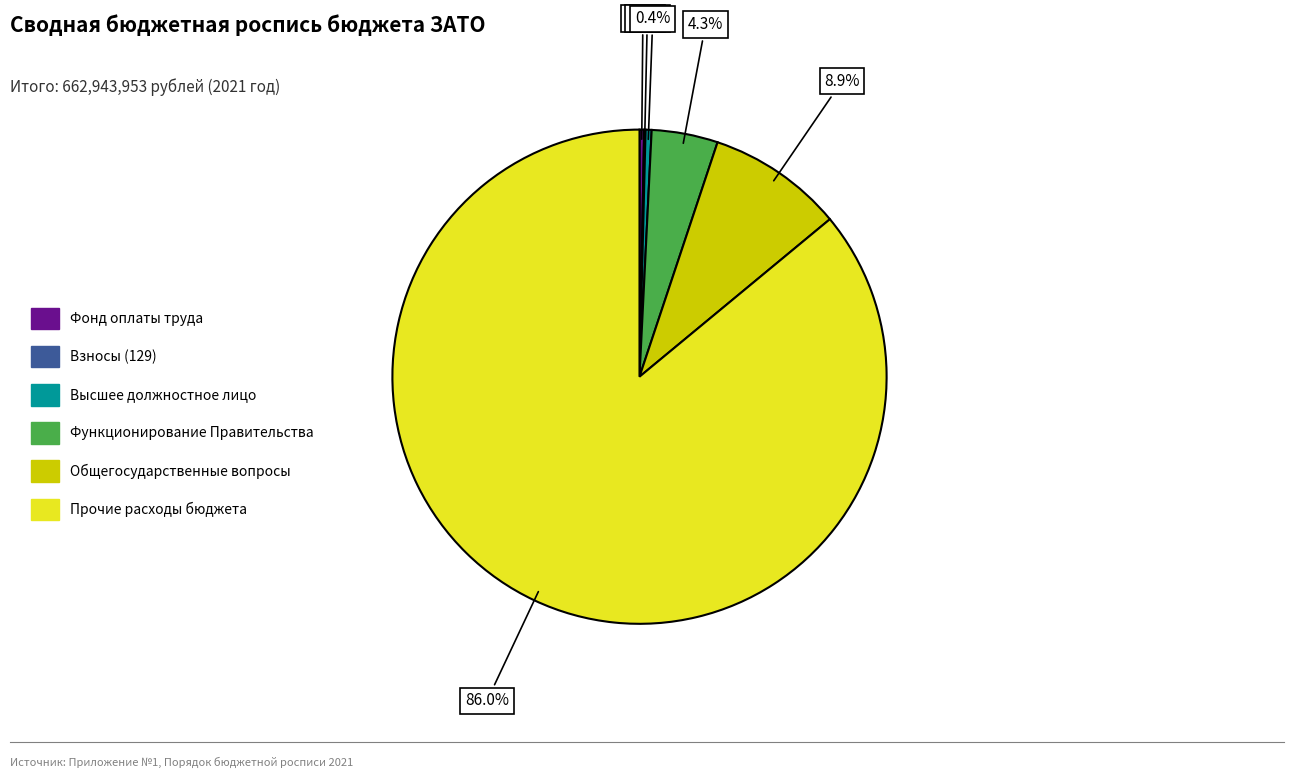

What percentage is NOT represented by Общегосударственные вопросы?

91.1%